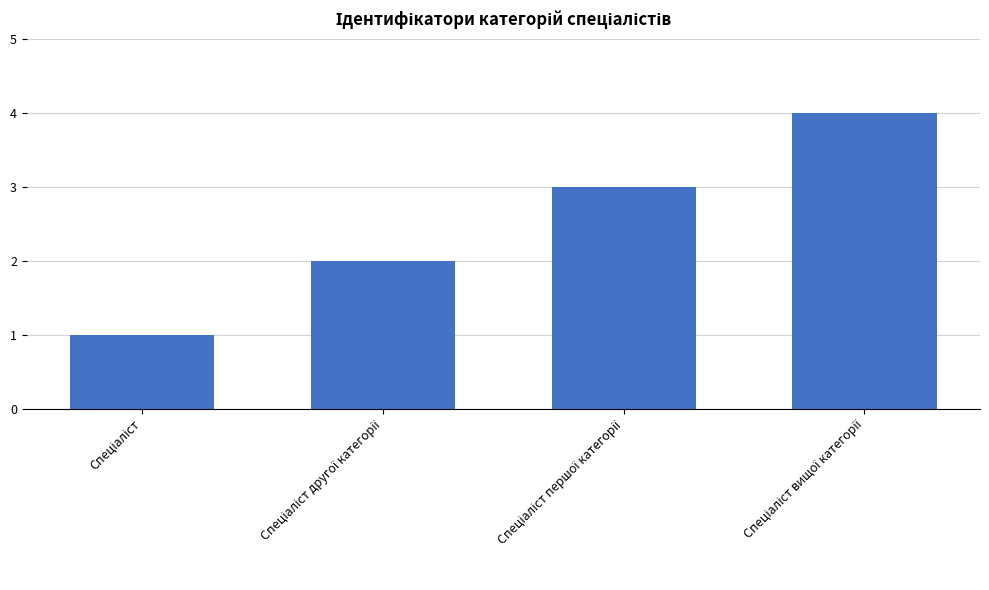

Count the values in the range 2 to 4.

3